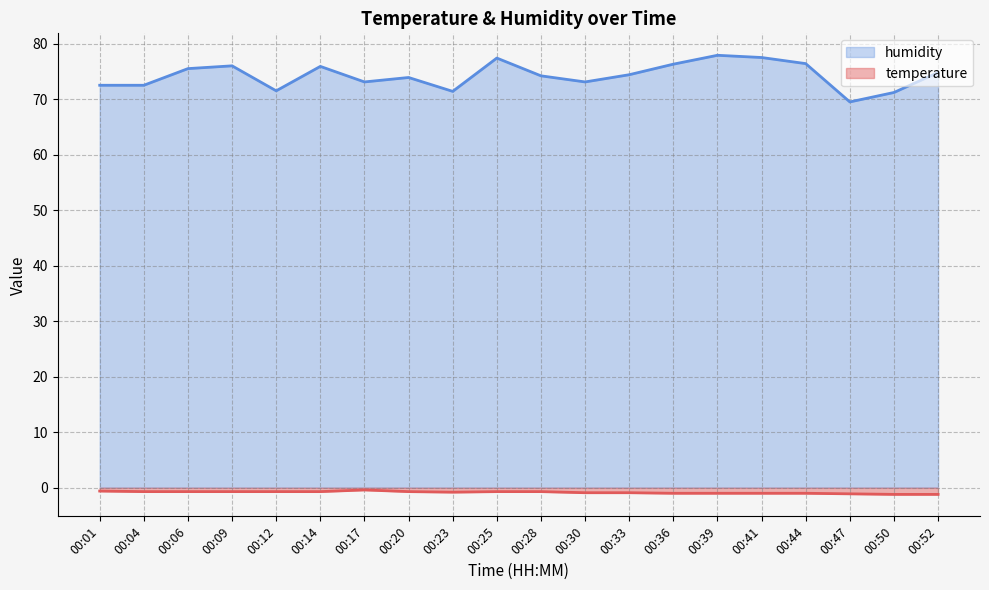

Which series has the widest spread of values?

humidity